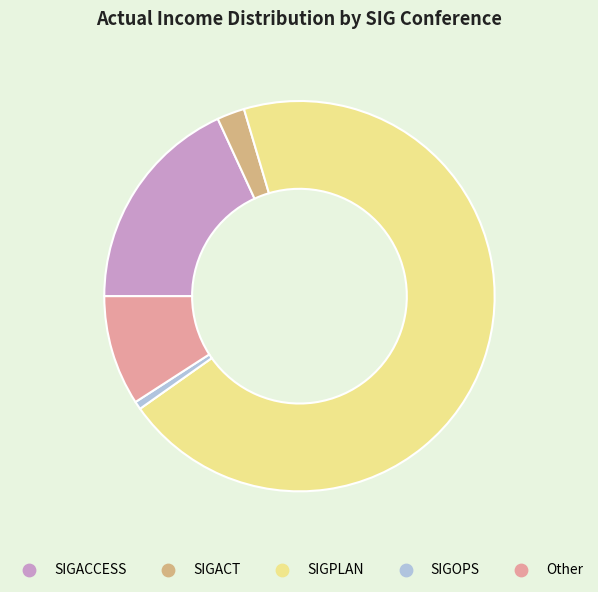

Do SIGPLAN and SIGACT together represent more than half of the pie?

Yes